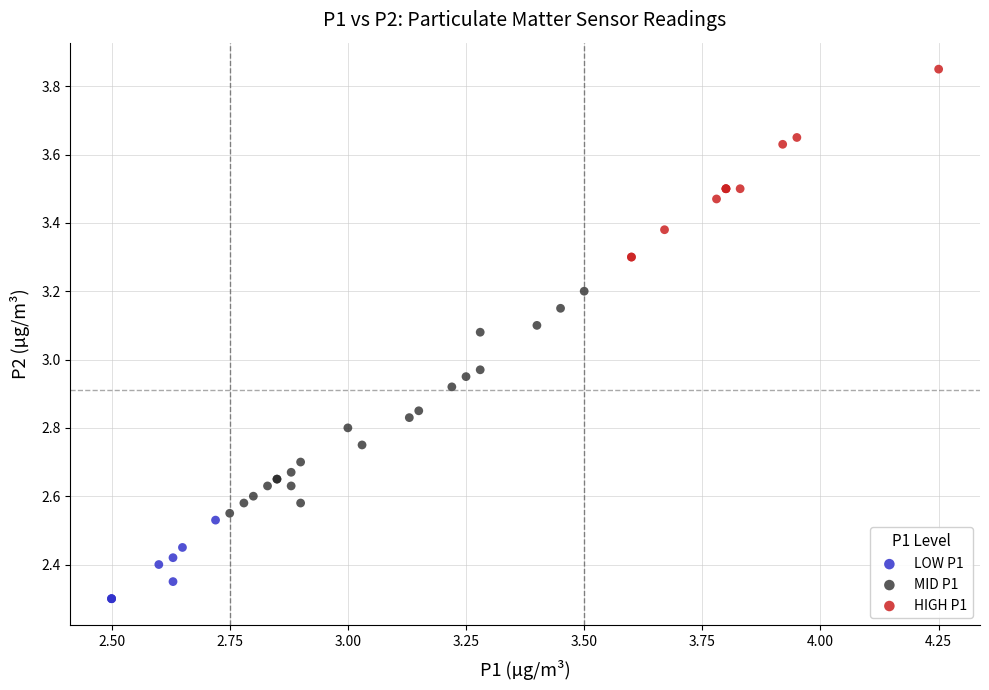

Which series reaches the maximum Y coordinate?

HIGH P1